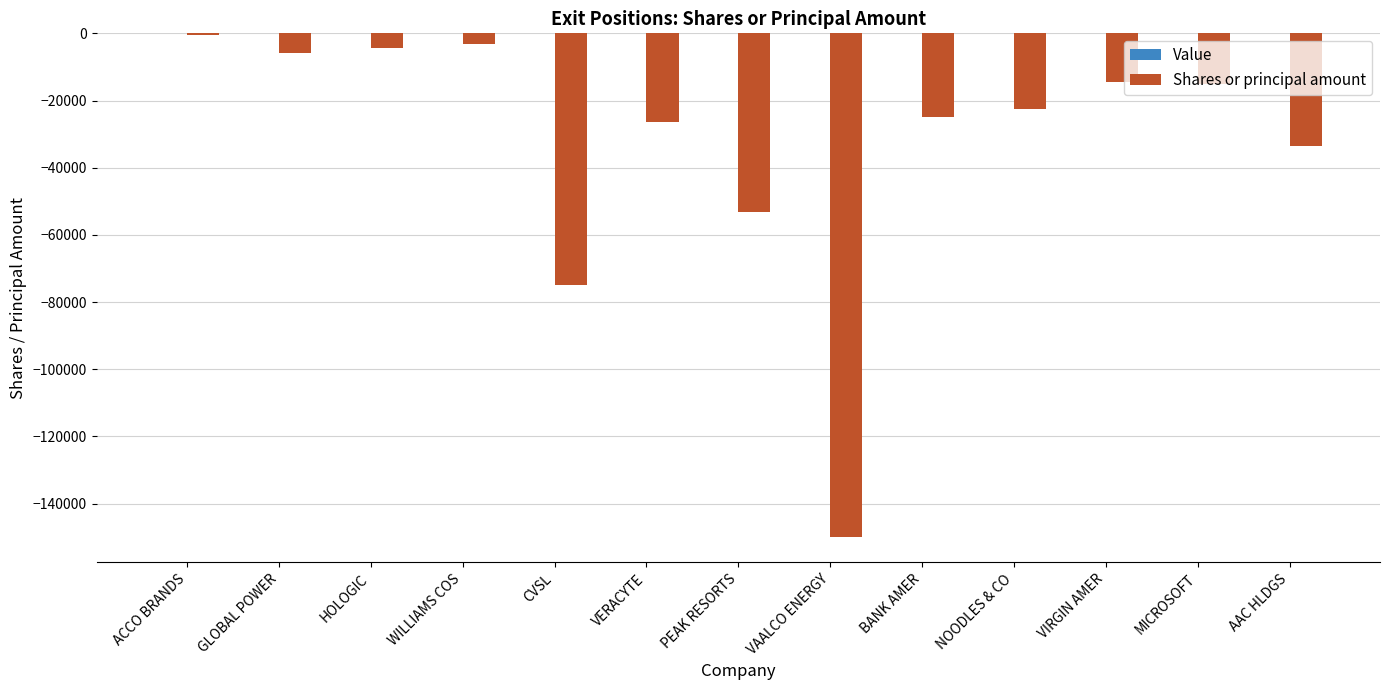

Is it true that the value at MICROSOFT is -15000?

True